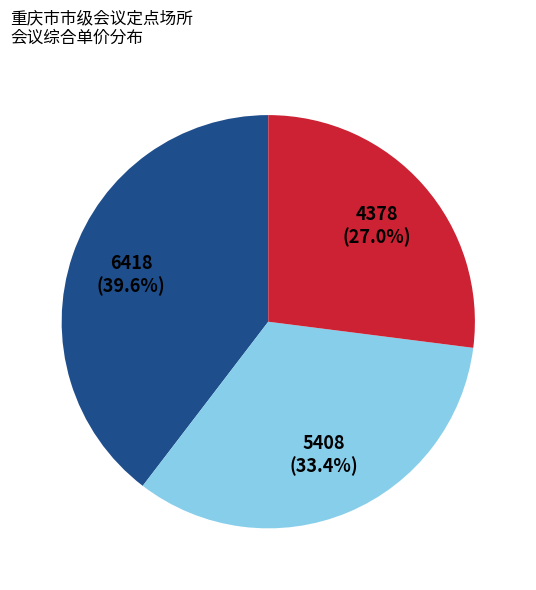

Is there any slice that represents more than half of the pie?

No